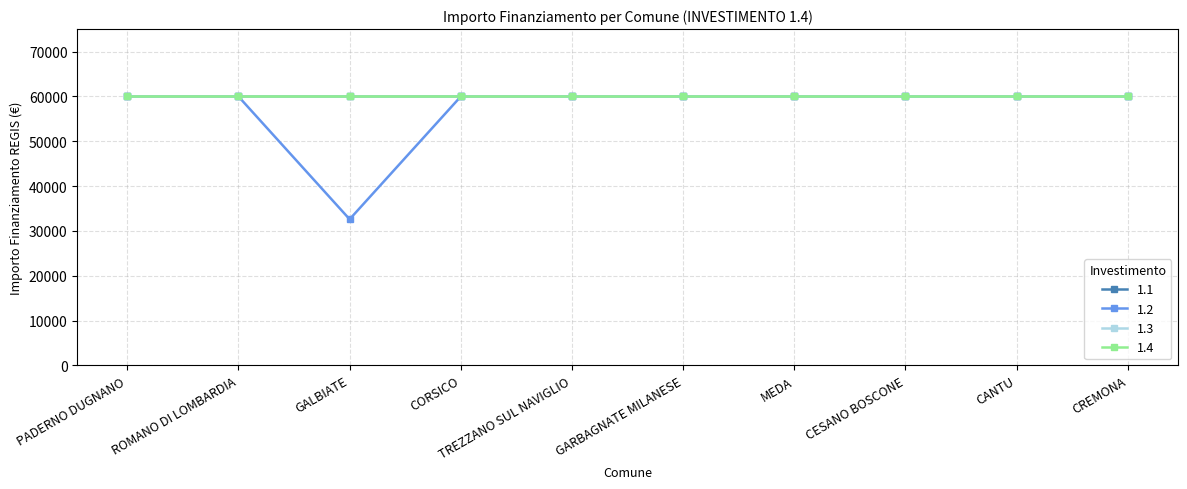

What is the highest value of the 1.2 series?

59966